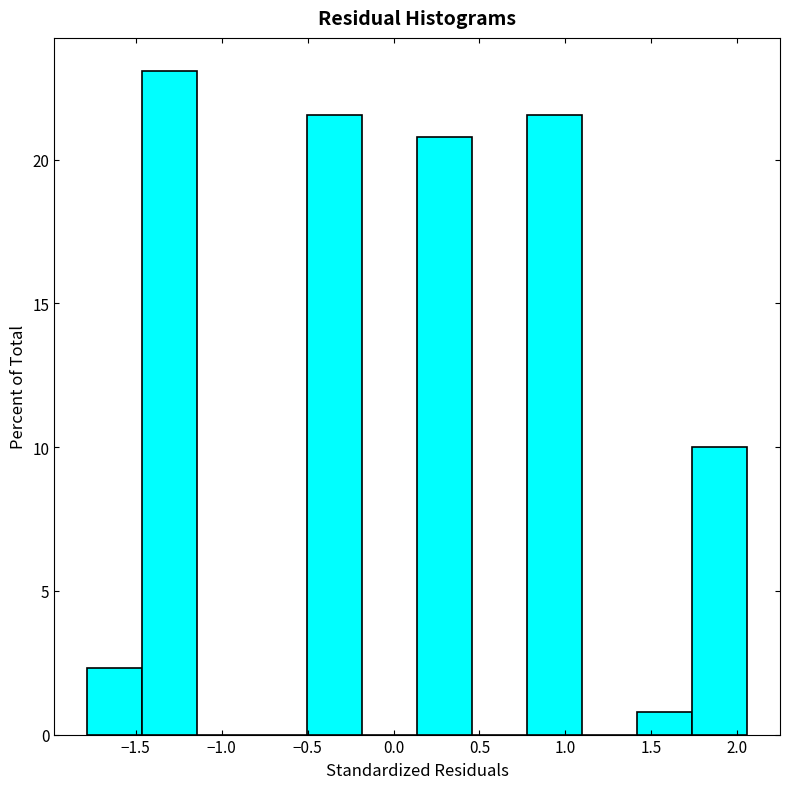

How tall is the bar that spans 0.15 to 0.45 on the x-axis? Neither the bar edges nor the heights are printed on the chart, so give them approximately, as read against the axes.

21.0